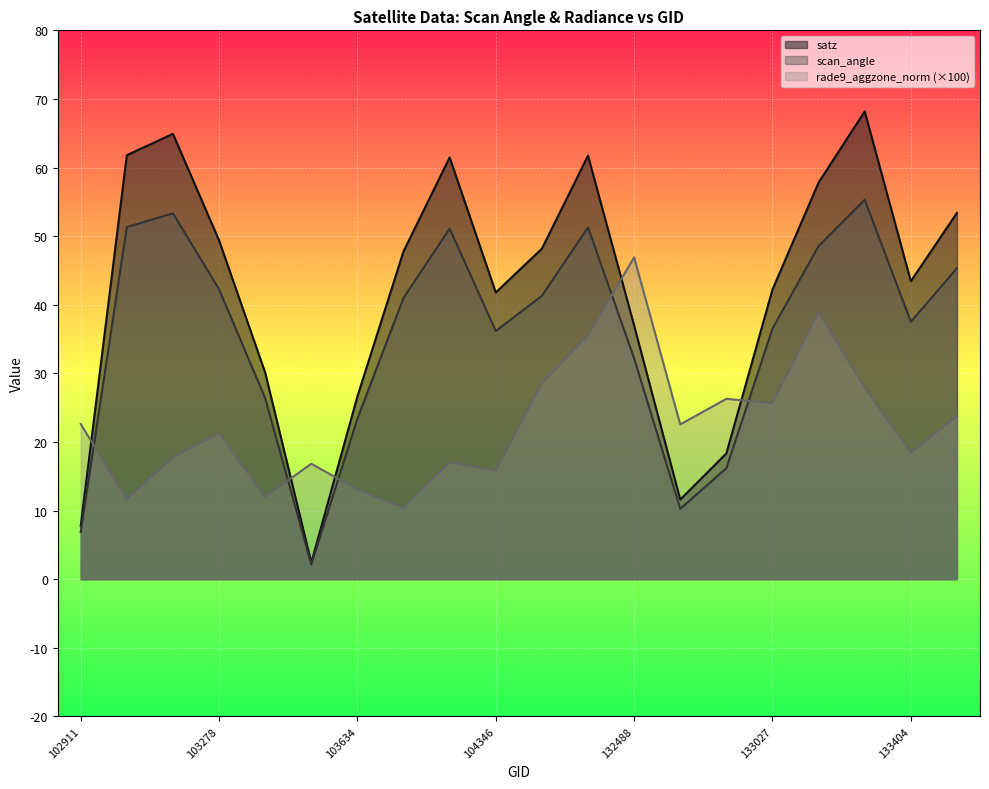

Where is the first local maximum for rade9_aggzone_norm?

103278